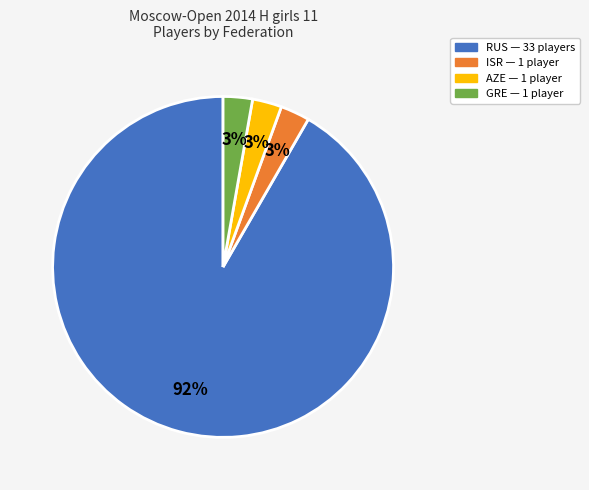

To the nearest percent, what is the average slice percentage?

25%